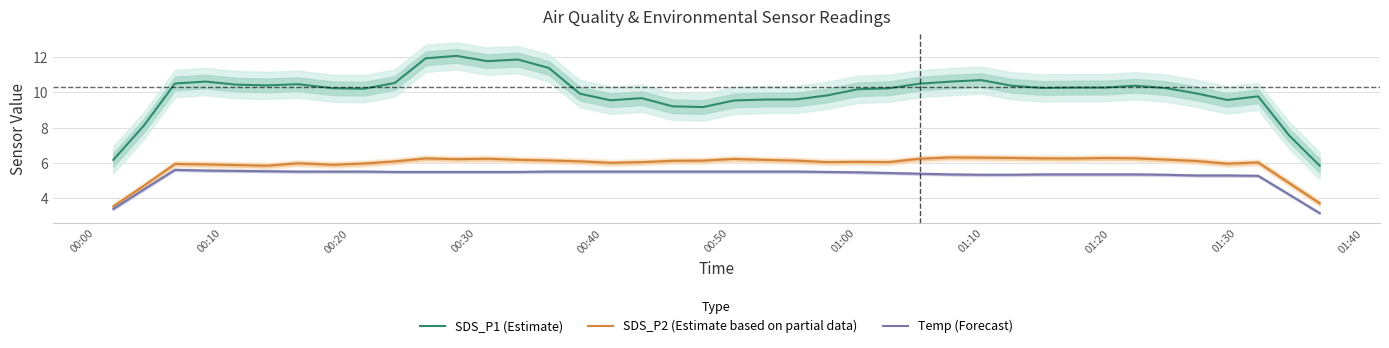

How many series are shown in this chart?

3